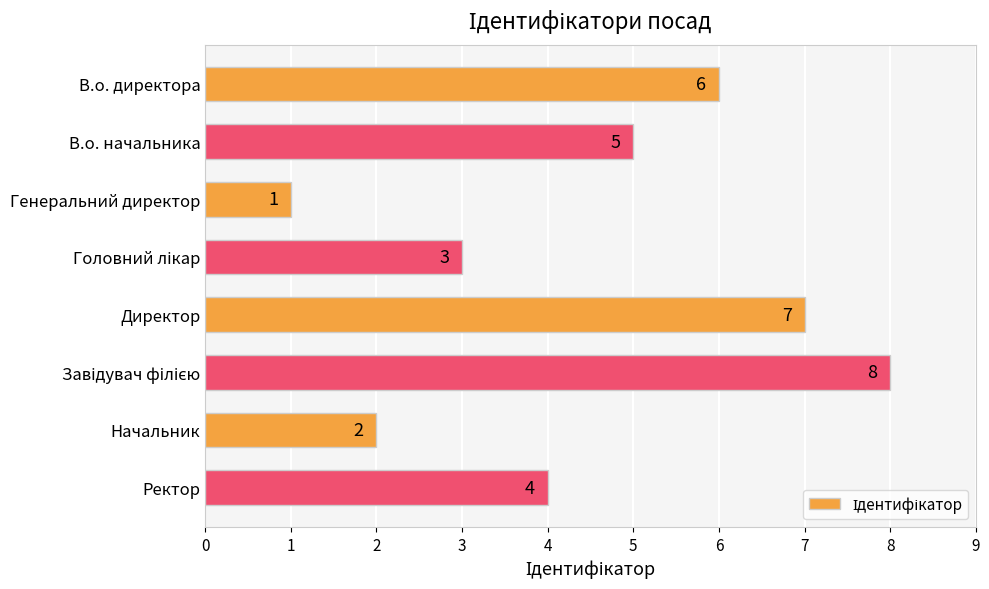

What is the difference between the values at Генеральний директор and Ректор?

3